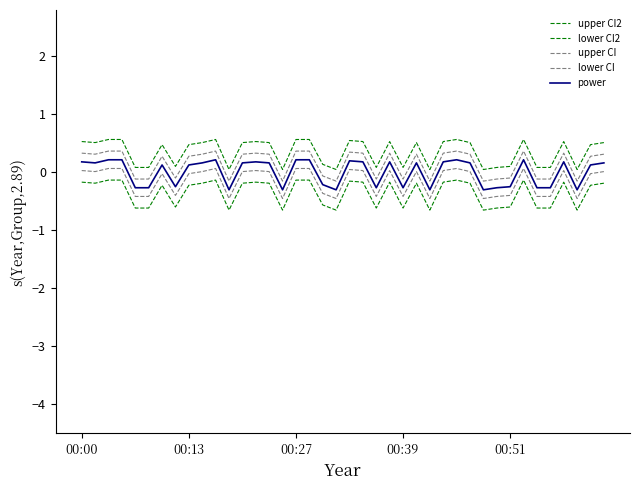

What is the label of the 20th point from the left?

19